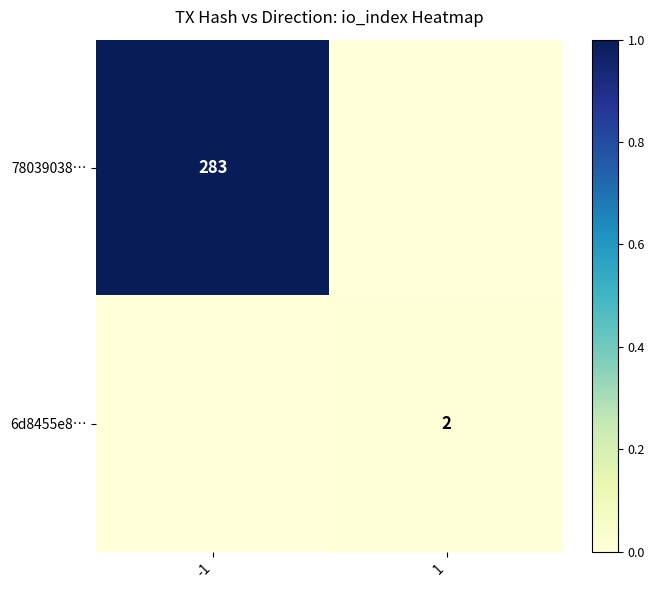

Is it true that 6d8455e8… equals 2 at 1?

True